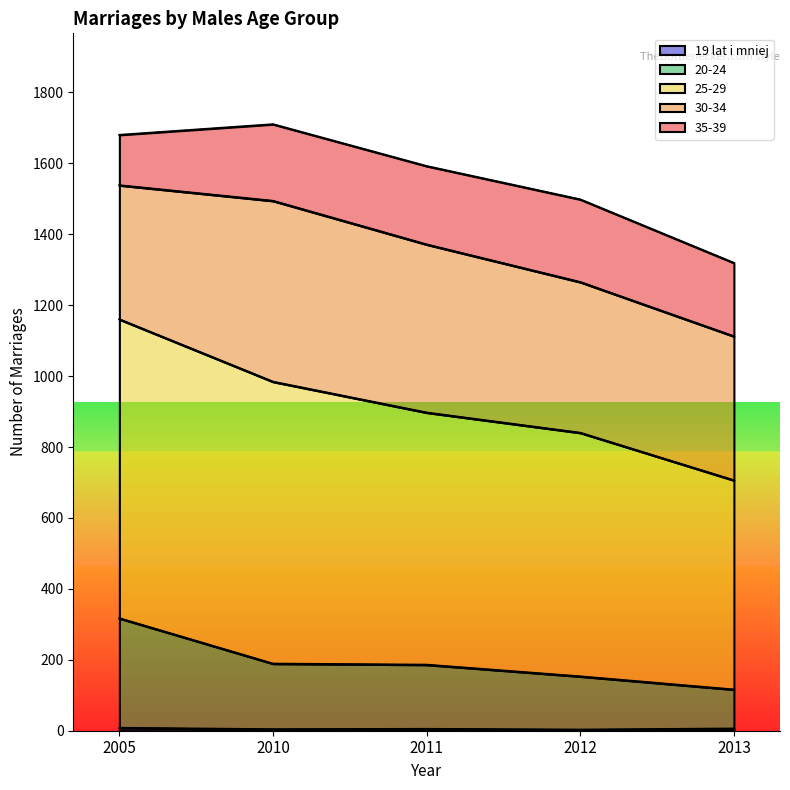

How many lines are shown in the chart?

5